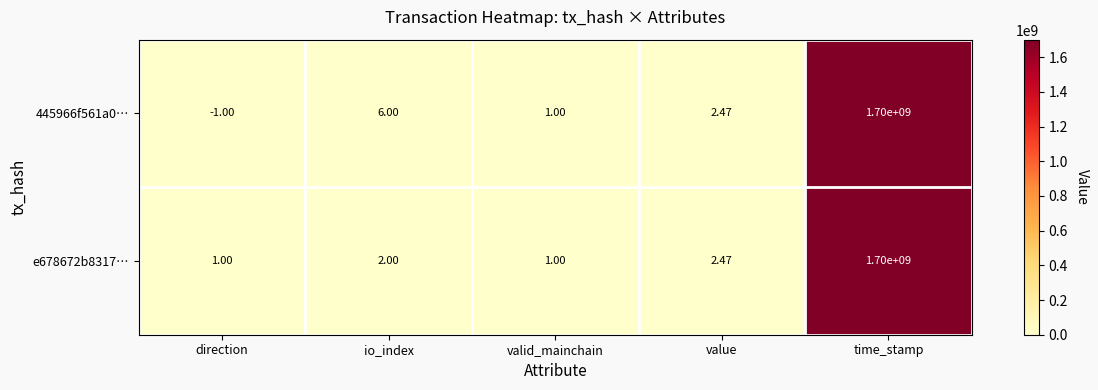

Which series has the widest spread of values?

445966f561a0…